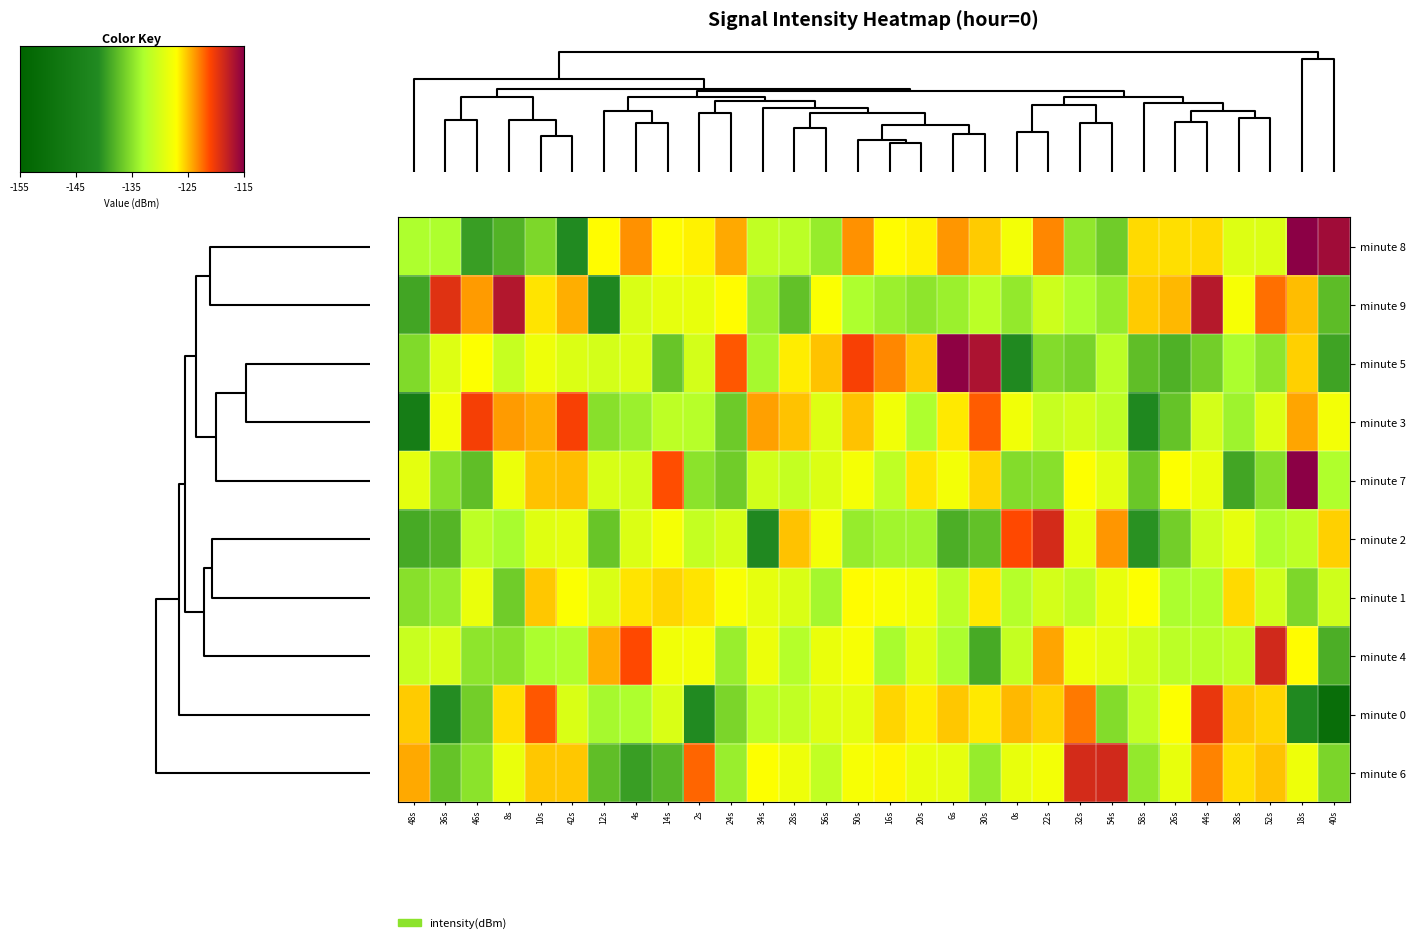

What is the smallest value displayed?

-151.2